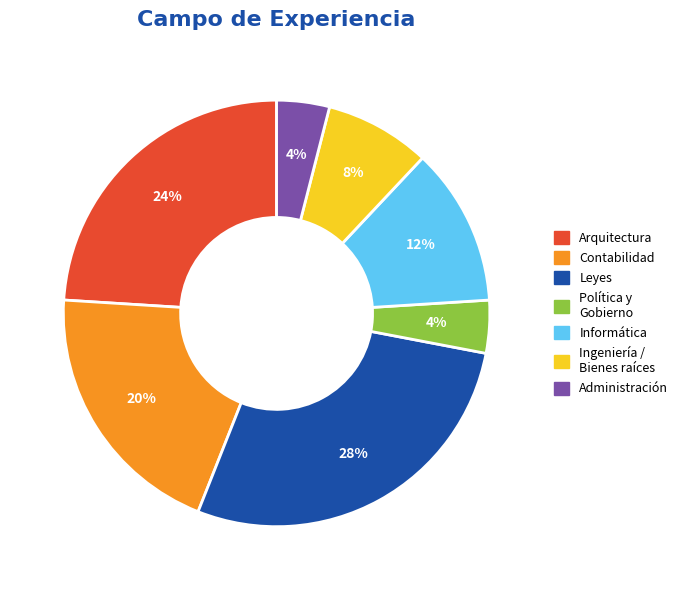

Does any single category account for the majority?

No